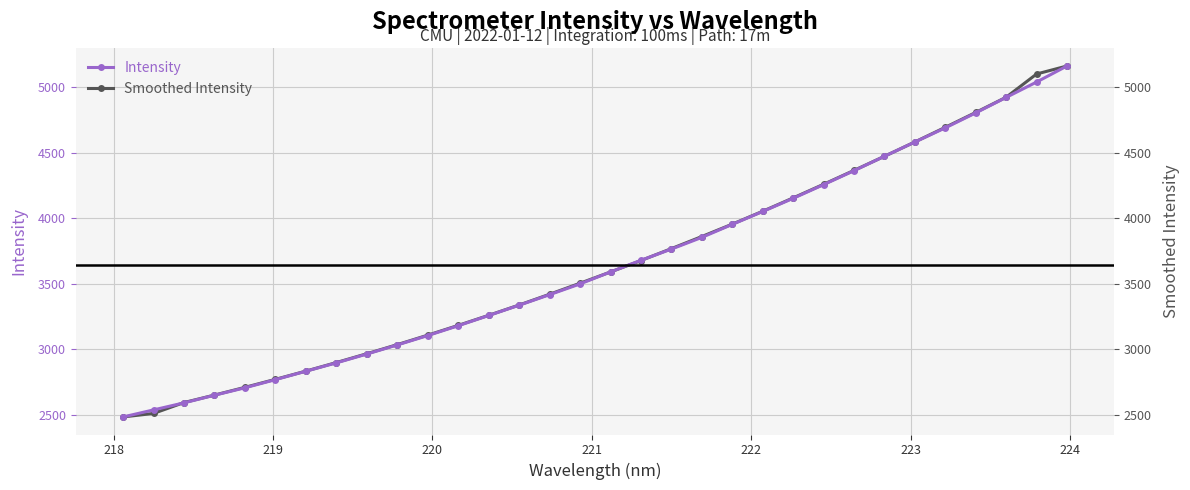

Which series has the largest total across all categories?

Smoothed Intensity